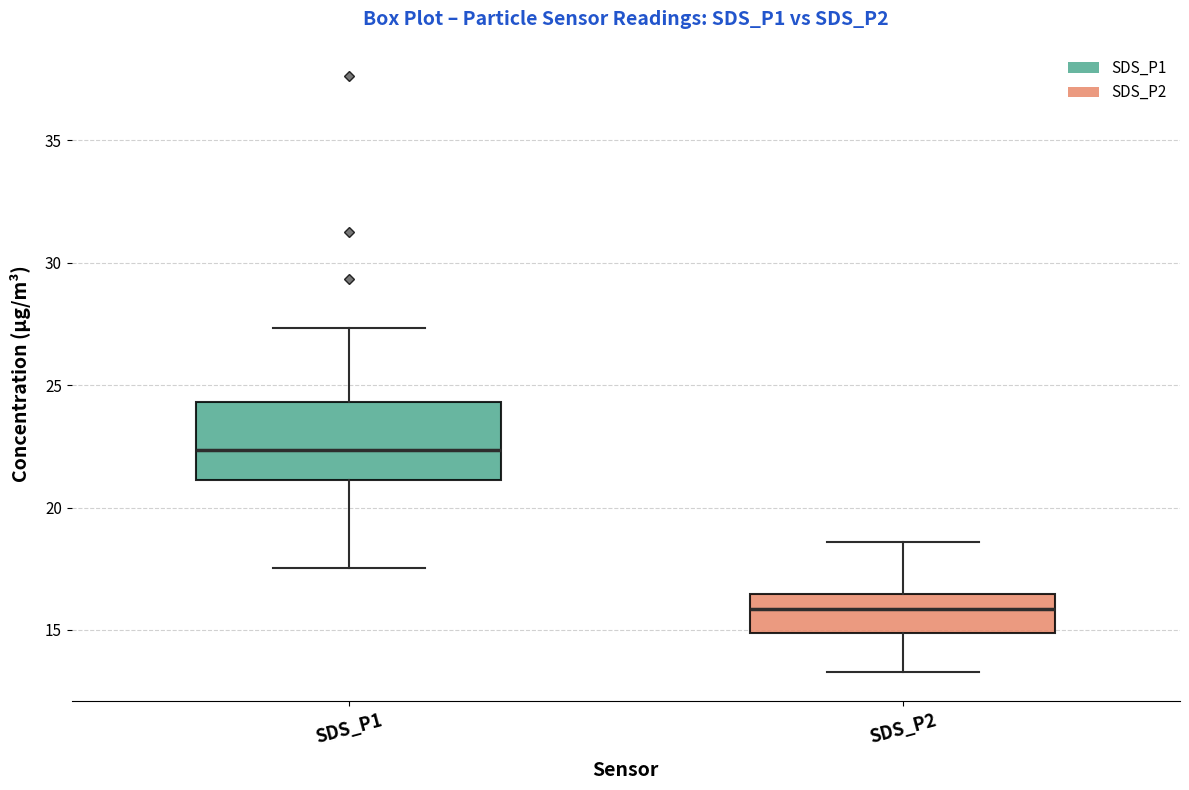

Reading left to right, transcribe this box plot: for each box, give where its median line is, the range the box spans, and where its two whiskers end, as read against the y-axis. The values are not printed on the chart, so give them approximately, as read against the axis.

SDS_P1: median 22.5, box 21.0 to 24.5, whiskers 17.5 to 27.5
SDS_P2: median 16.0, box 15.0 to 16.5, whiskers 13.5 to 18.5